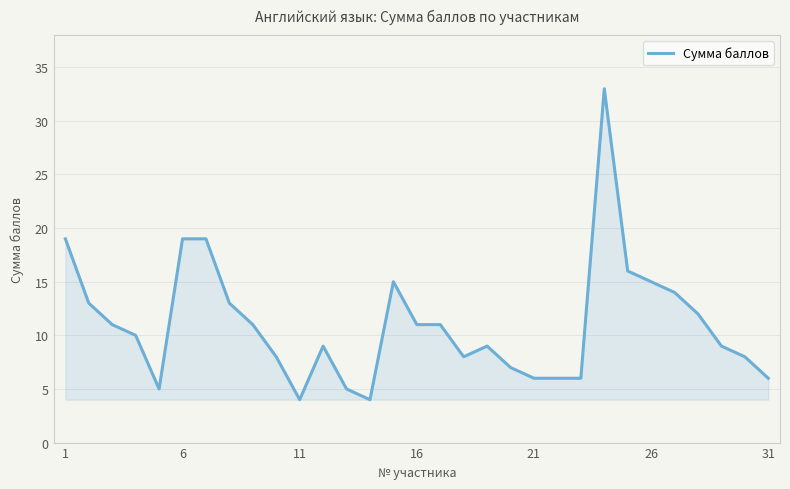

What is the greatest value displayed?

33